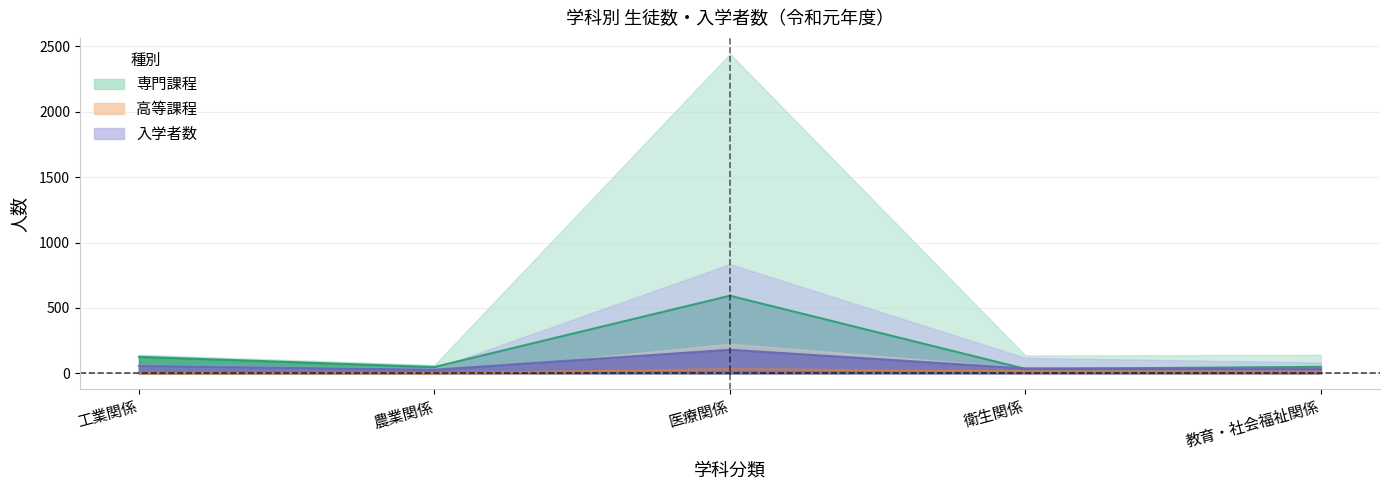

What is the value of the 男(専門課程) point at the 3rd from the left?

593